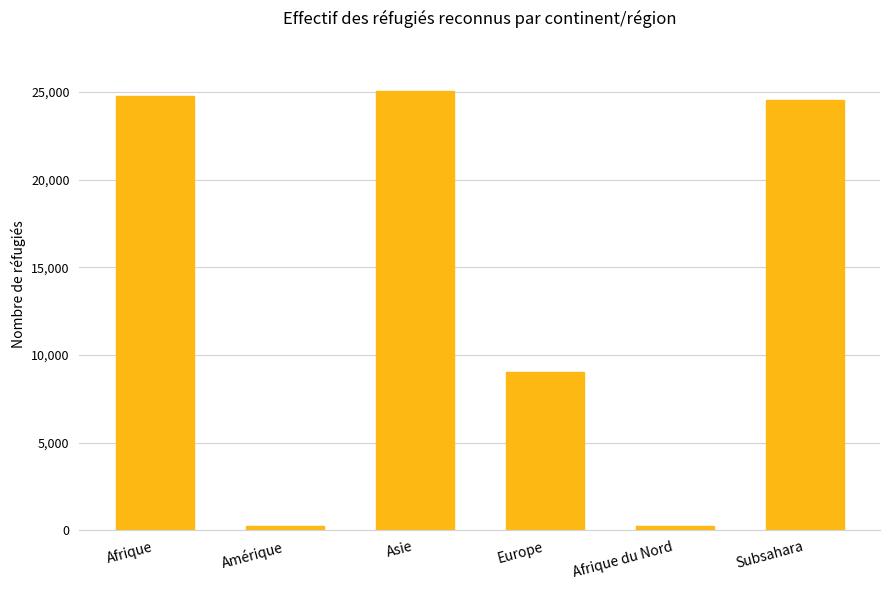

What is the value of the 2nd bar from the left?

249